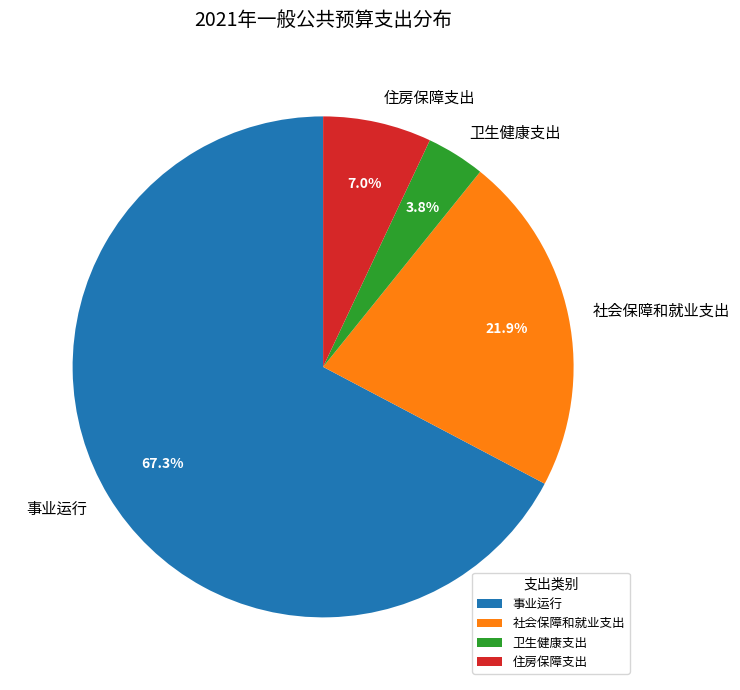

To the nearest percent, what is the difference between the 住房保障支出 and 卫生健康支出 slice percentages?

3%